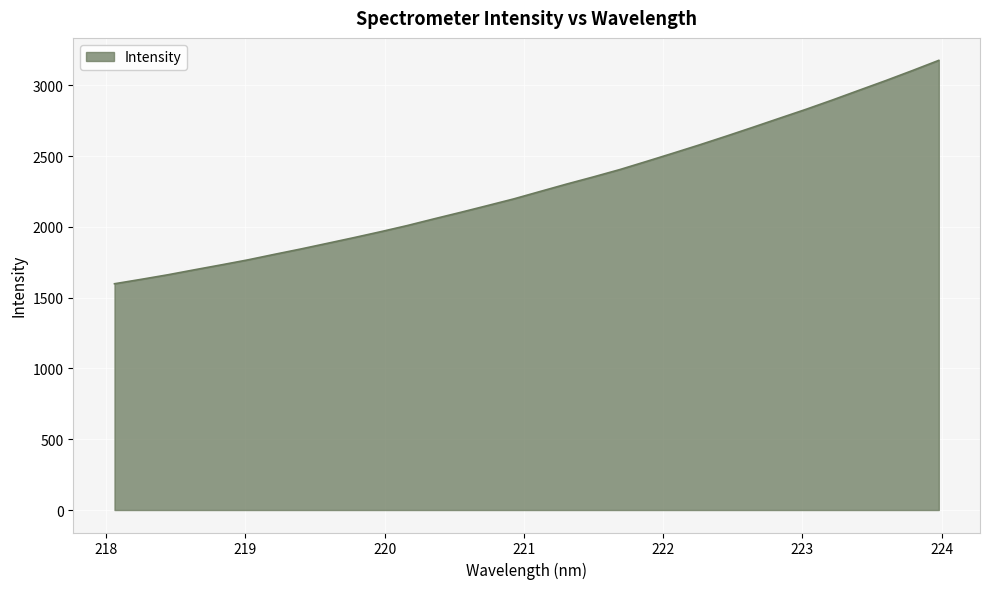

What is the smallest value displayed?

1598.3